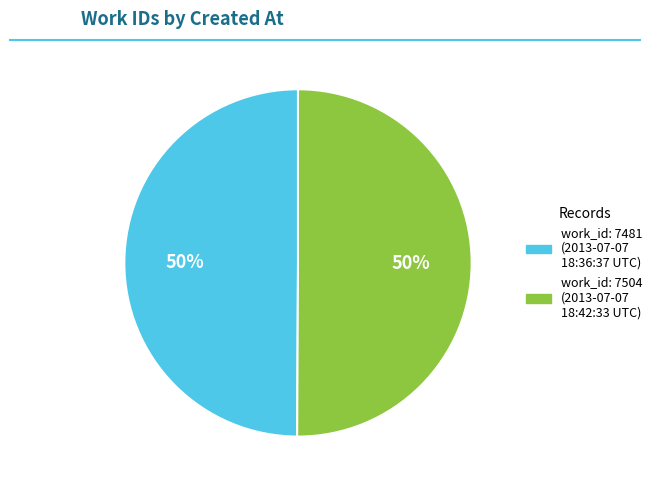

To the nearest percent, what is the average slice percentage?

50%